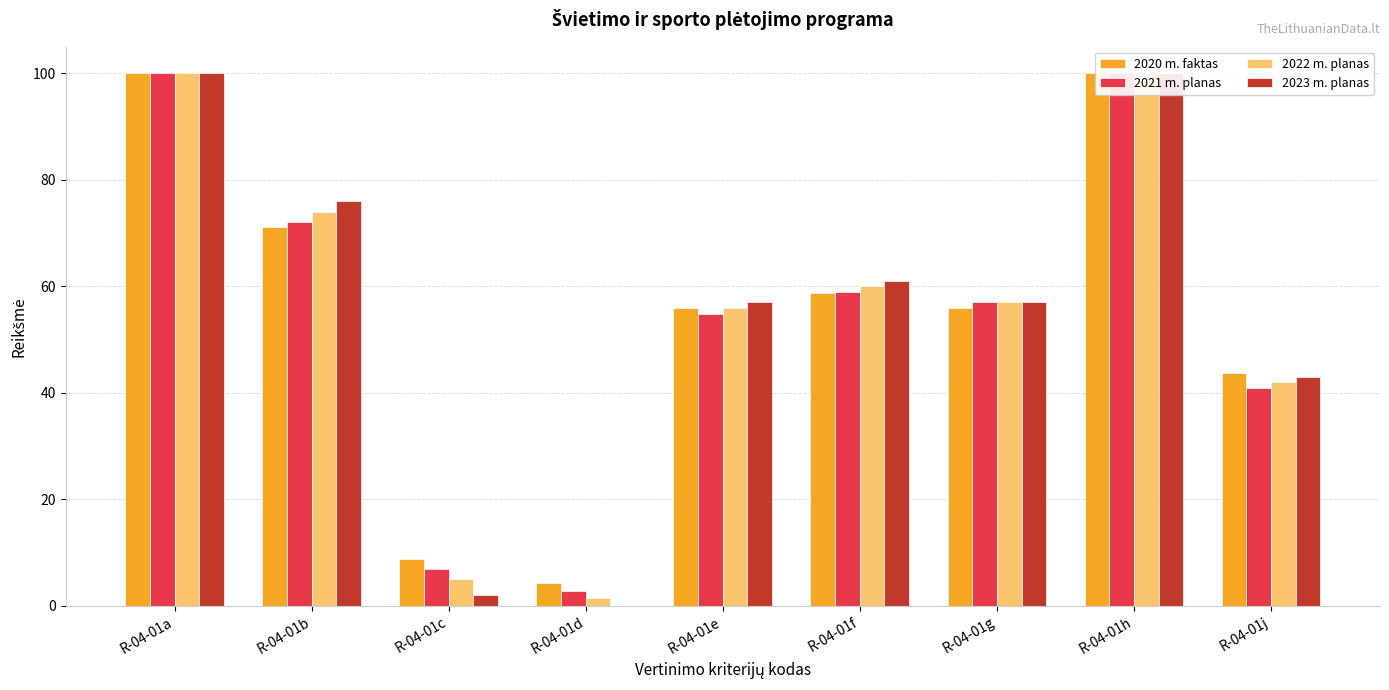

Does the chart contain any negative values?

No